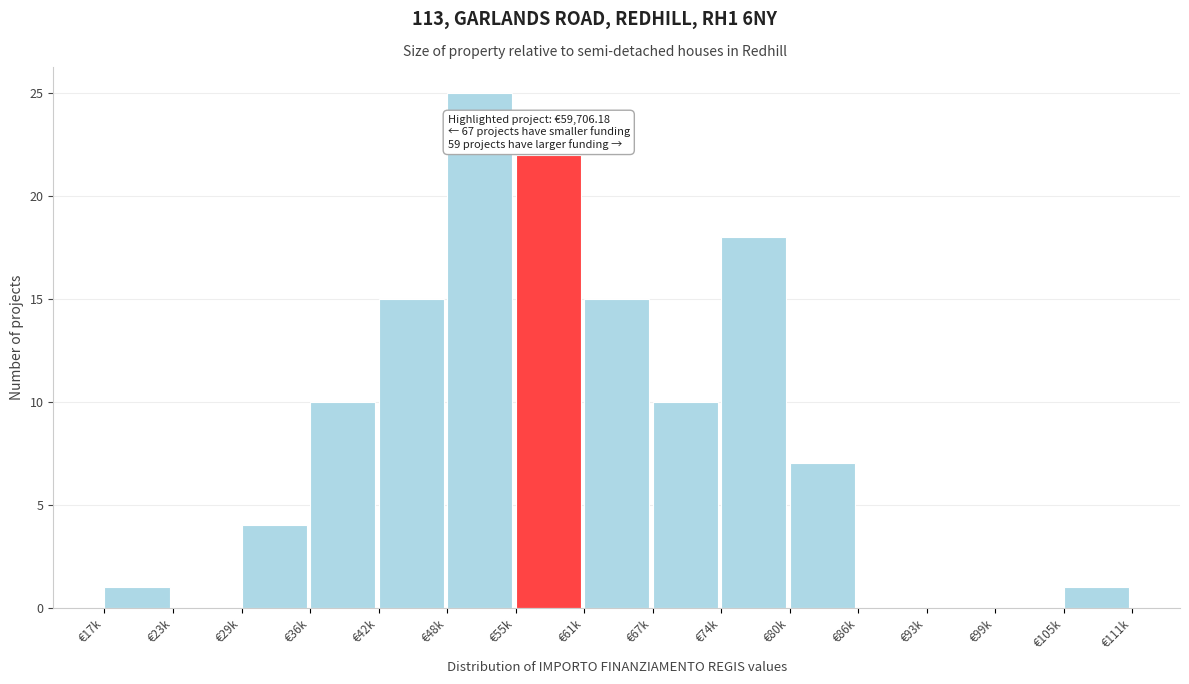

Reading right to left, what are all the values shown in this chart?

€105k=1	€99k=0	€93k=0	€86k=0	€80k=7	€74k=18	€67k=10	€61k=15	€55k=22	€48k=25	€42k=15	€36k=10	€29k=4	€23k=0	€17k=1